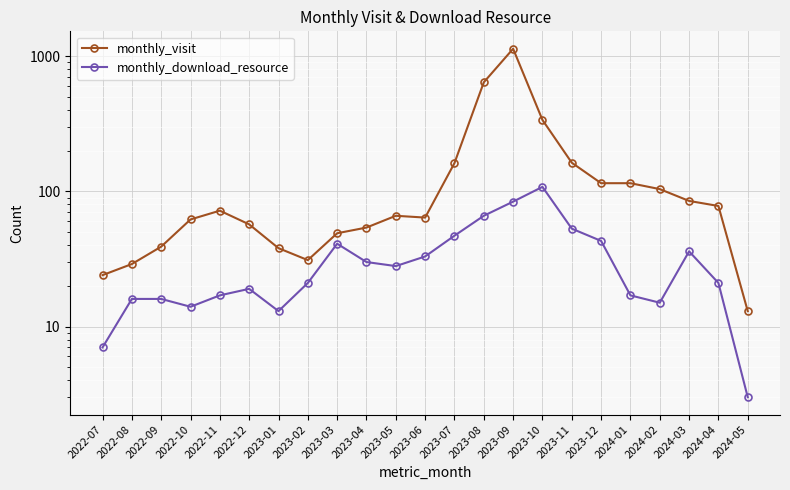

True or false: monthly_download_resource and monthly_visit intersect in this chart.

False